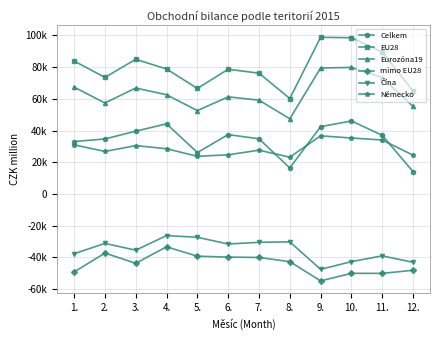

Reading right to left, what are all the values shown in this chart?

Celkem: 14114	36995	46085	42478	16437	34838	37447	26155	44253	39636	34724	33086
EU28: 64976	89499	98537	98812	60220	76196	78662	66570	78841	84915	73524	83841
Eurozóna19: 55234	73421	79810	79470	47432	59172	61272	52588	62594	66832	57388	67415
mimo EU28: -48039	-50007	-49985	-54744	-42623	-39985	-39738	-39187	-33246	-43641	-37222	-49136
Čína: -43032	-38978	-42606	-47452	-30150	-30435	-31490	-27256	-26180	-35390	-31096	-37626
Německo: 24501	34063	35336	36682	23249	27641	24748	23779	28581	30498	26867	30981